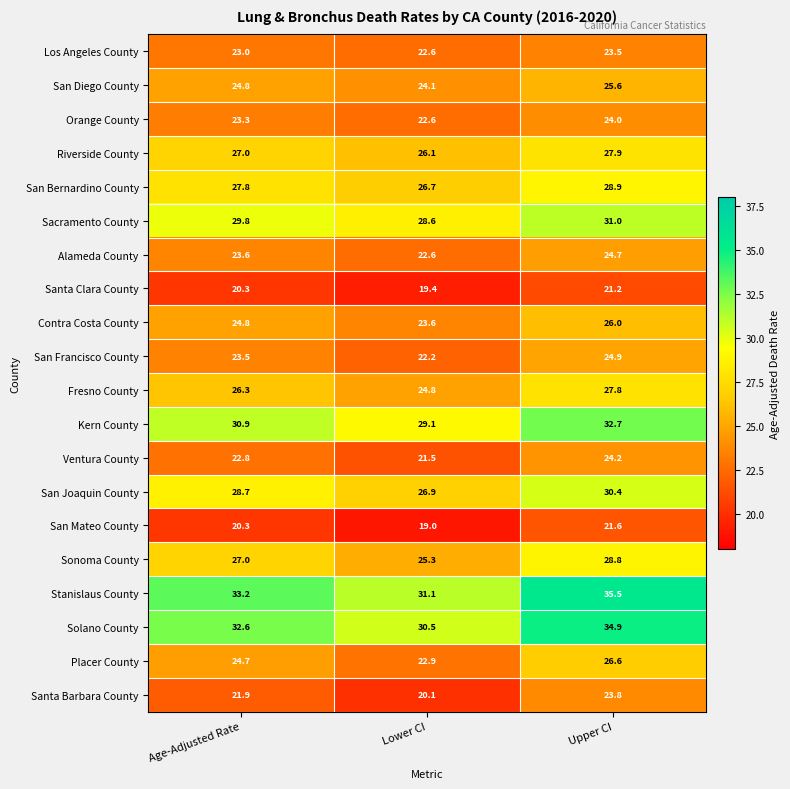

Which category has the highest value in the San Bernardino County series?

Upper CI